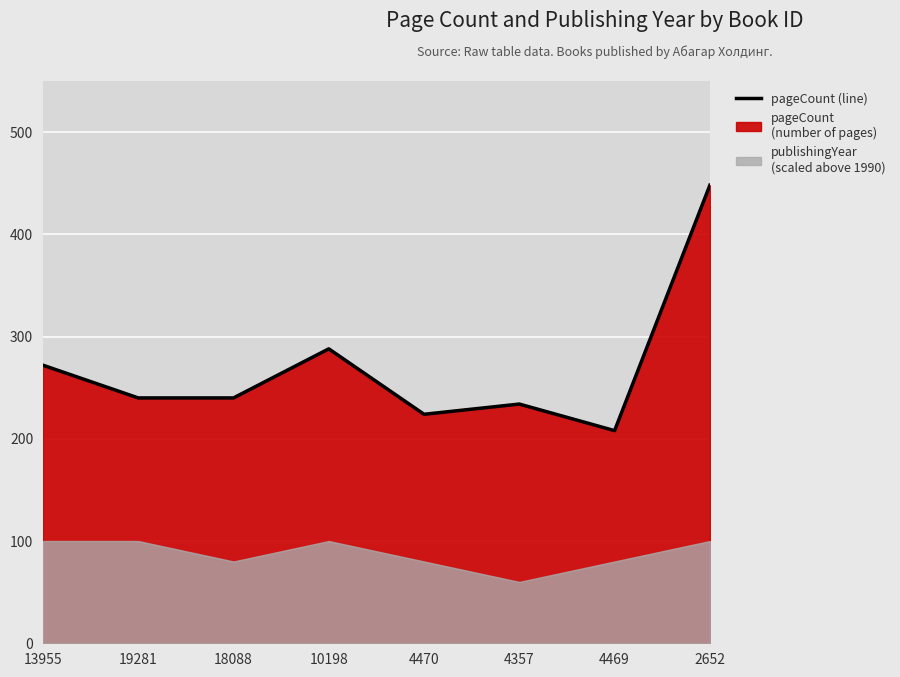

What is the average value?

269